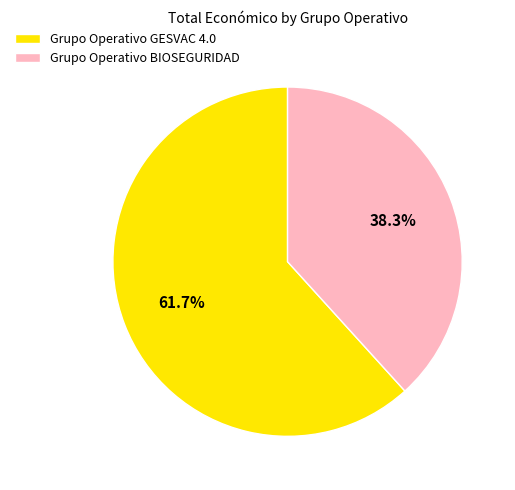

How much of the chart is everything except Grupo Operativo GESVAC 4.0?

38.3%